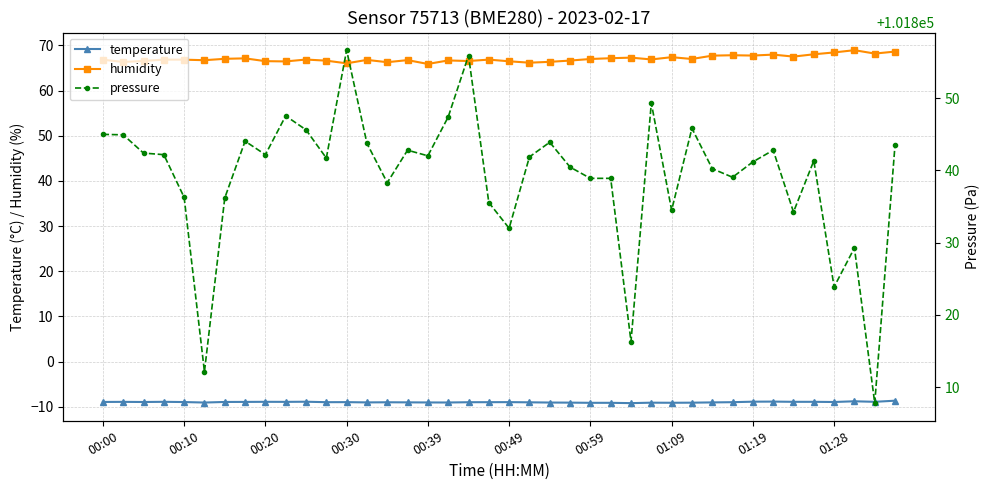

What position from the right is 19?

21